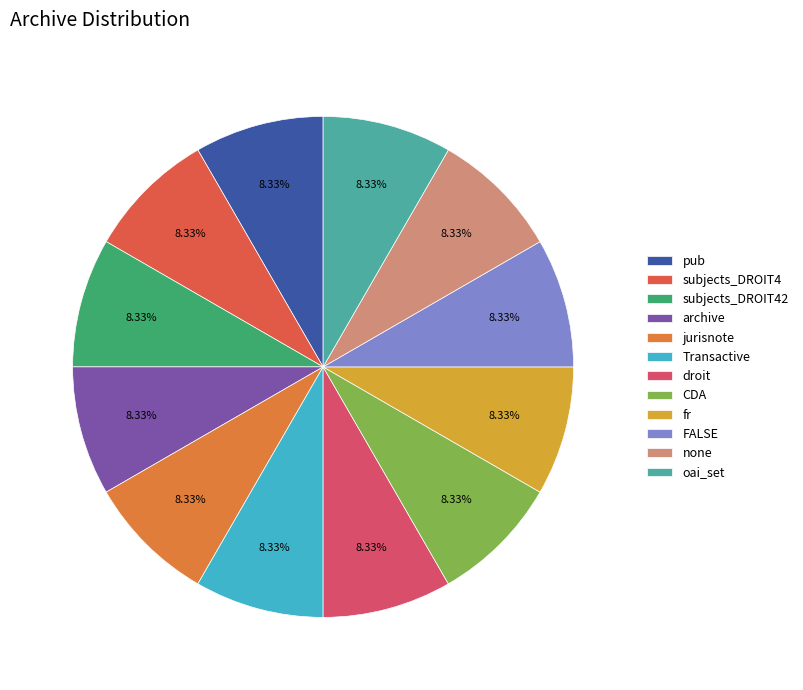

Which has a higher value, droit or pub?

droit